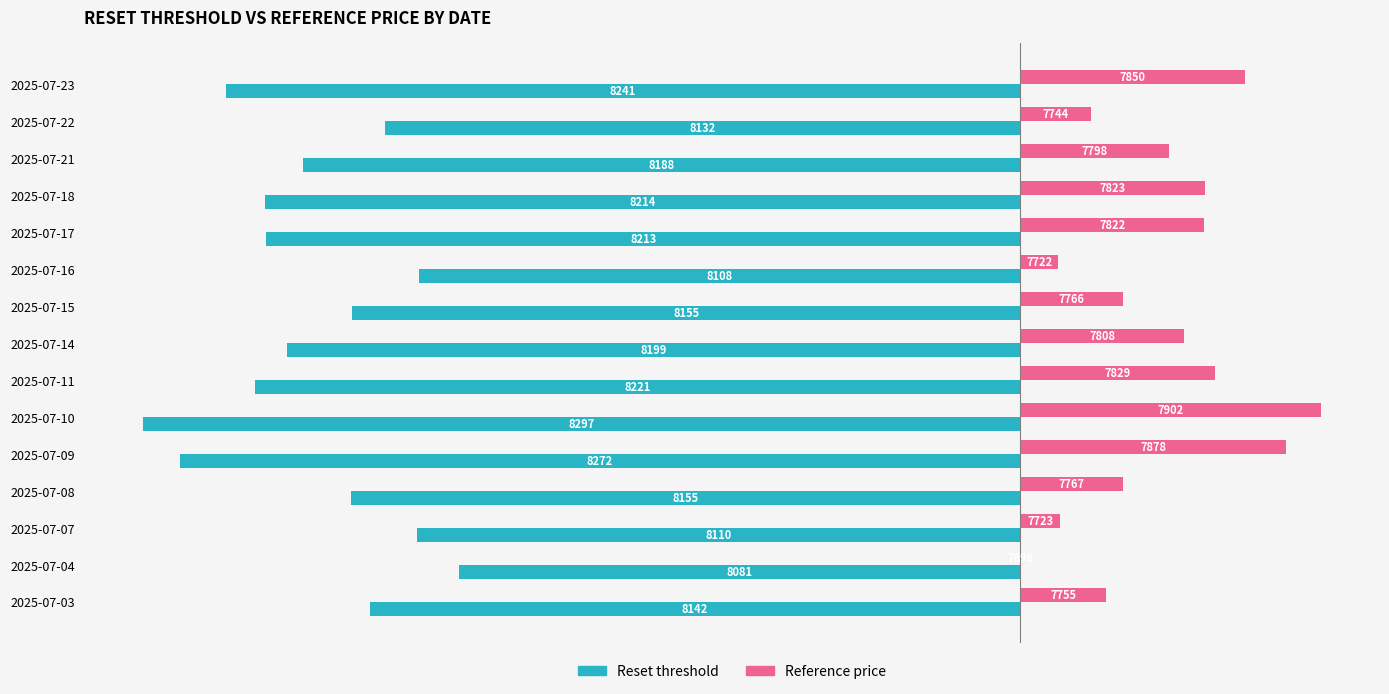

Which series has the largest range (max minus min)?

Reset threshold